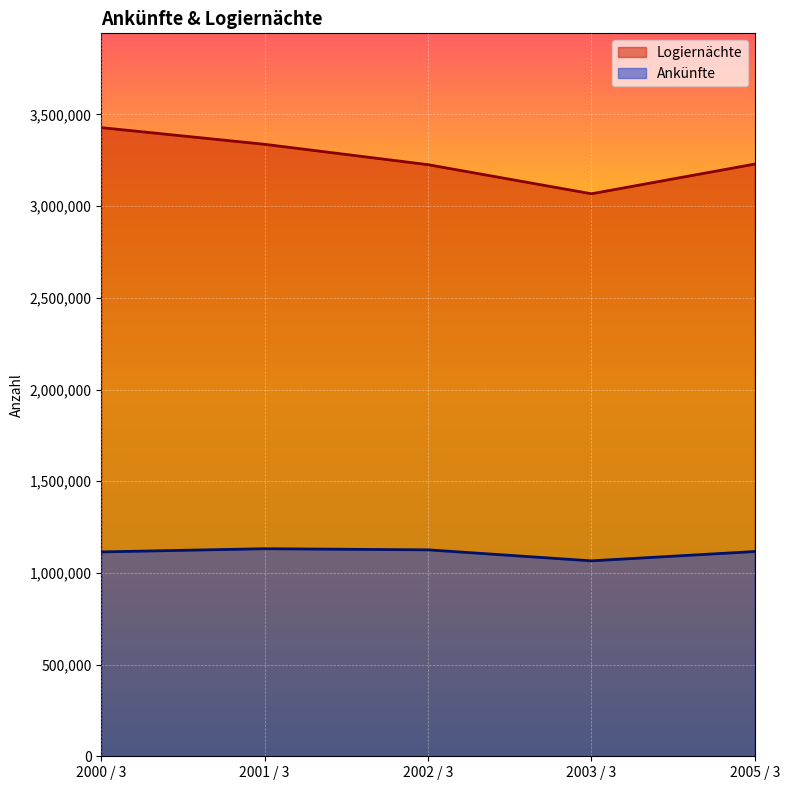

True or false: Ankünfte has a value of 1839566 at 2003 / 3.

False